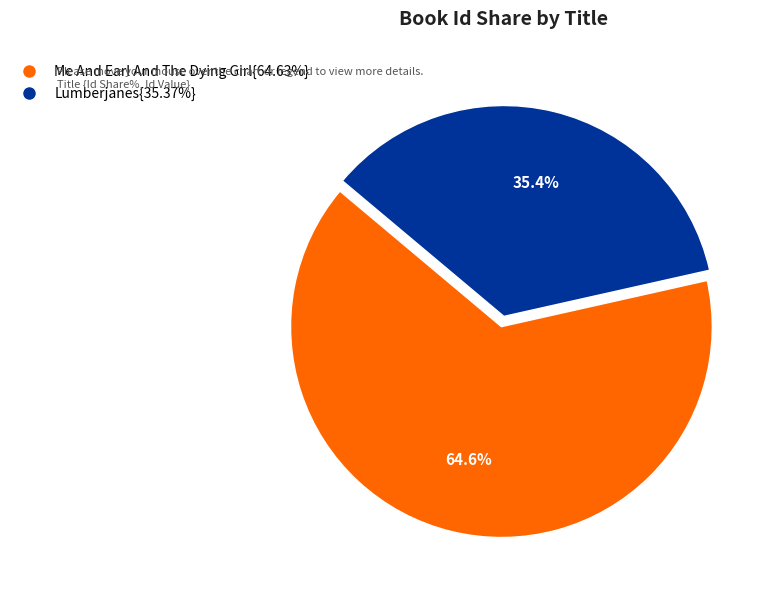

What is the total percentage of Lumberjanes{35.37%} and Me And Earl And The Dying Girl{64.63%}?

100.0%